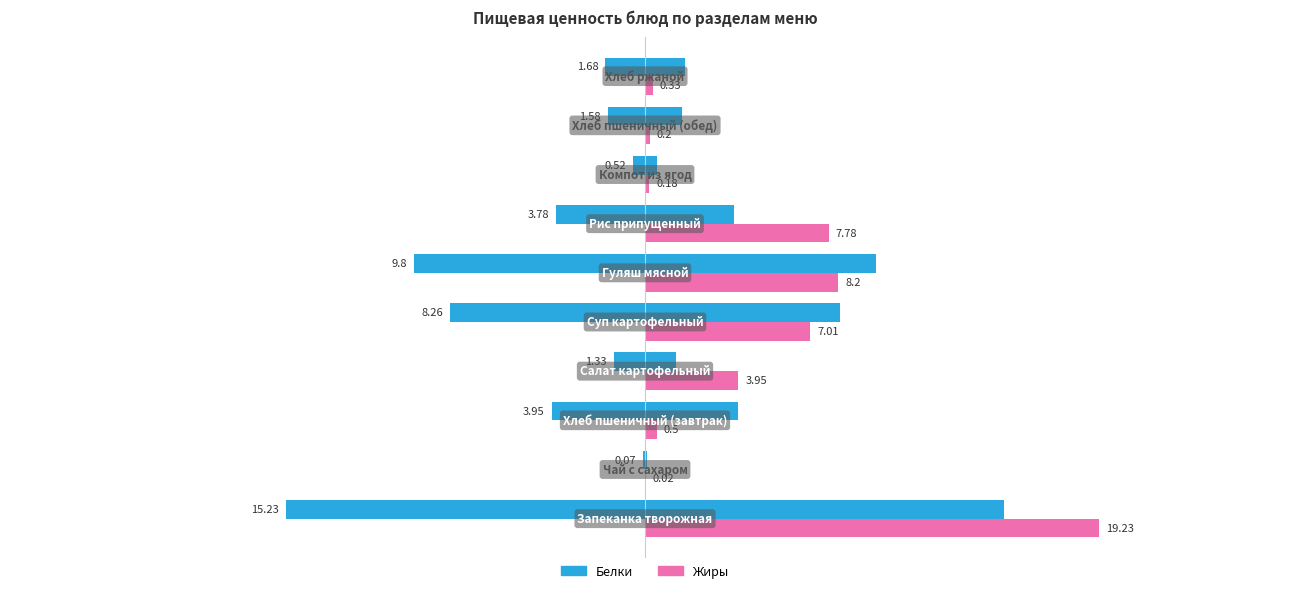

Count the number of categories in the chart.

10